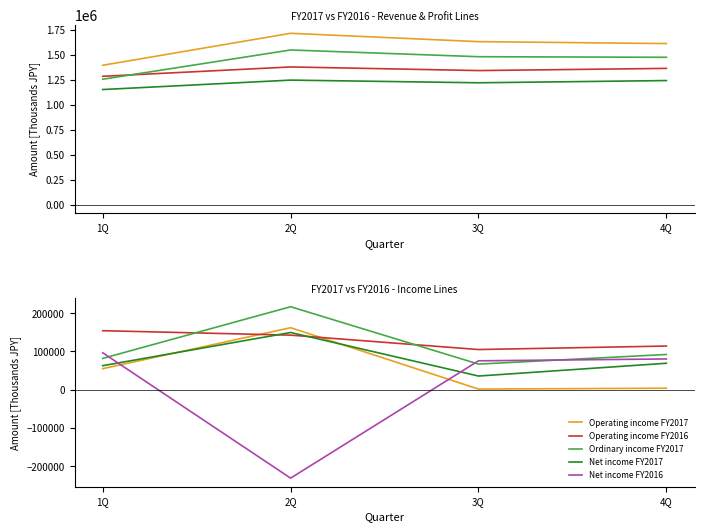

The value of Net income FY2016 at 1Q is 96332. True or false?

True